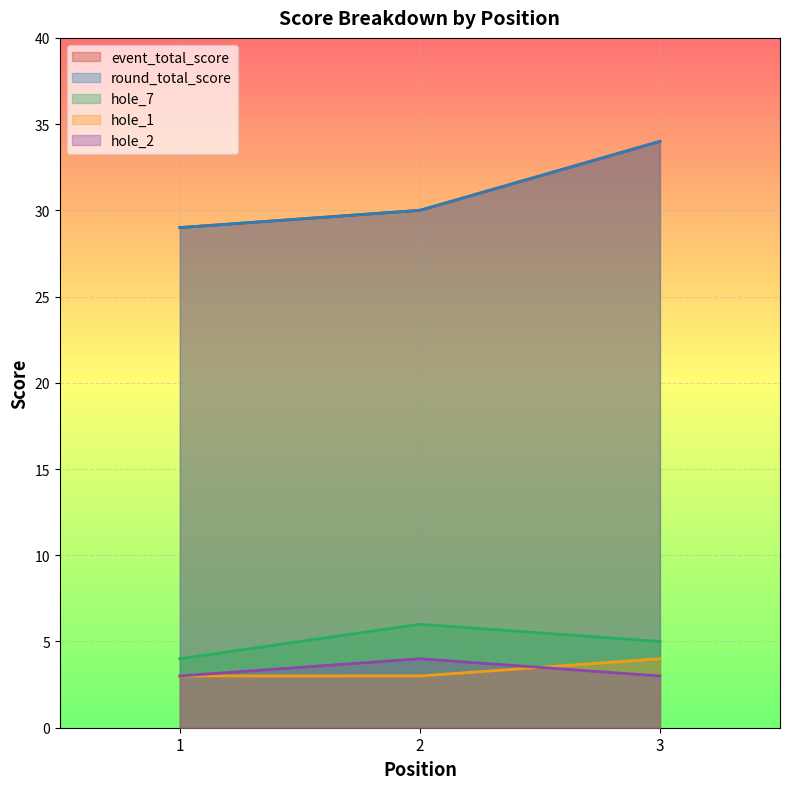

Between 2 and 3, which series saw the biggest shift?

event_total_score